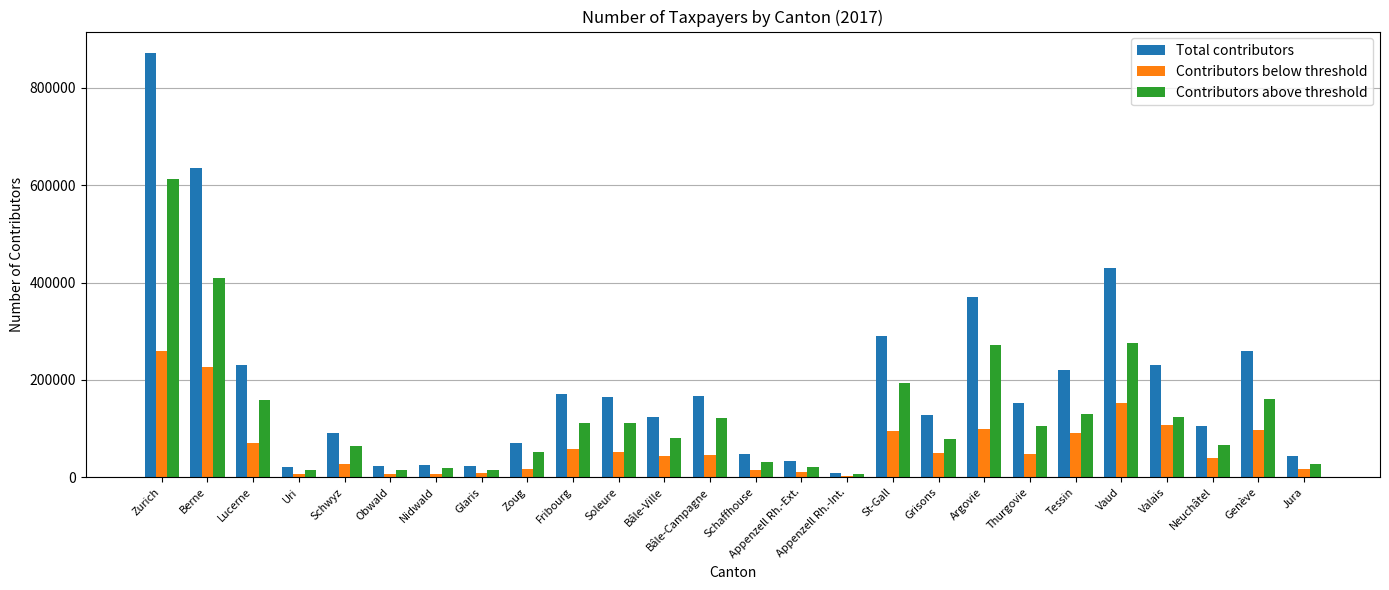

What is the sum of the Contributors below threshold values at Zurich and Bâle-Ville?

303006